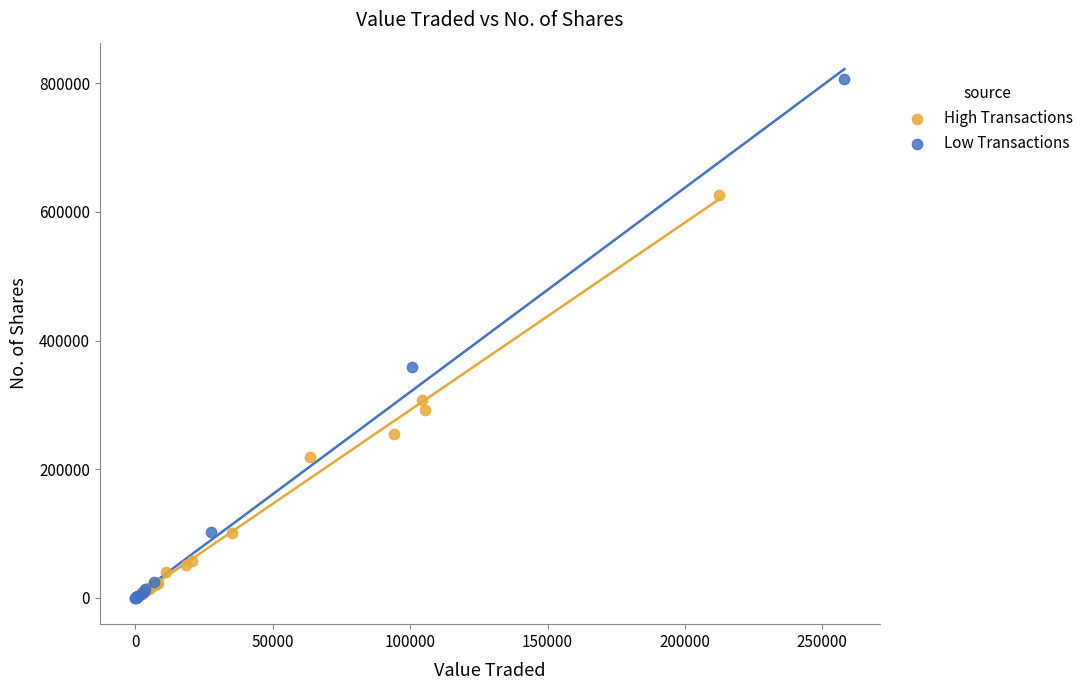

What are all the series names shown in the legend?

High Transactions, Low Transactions